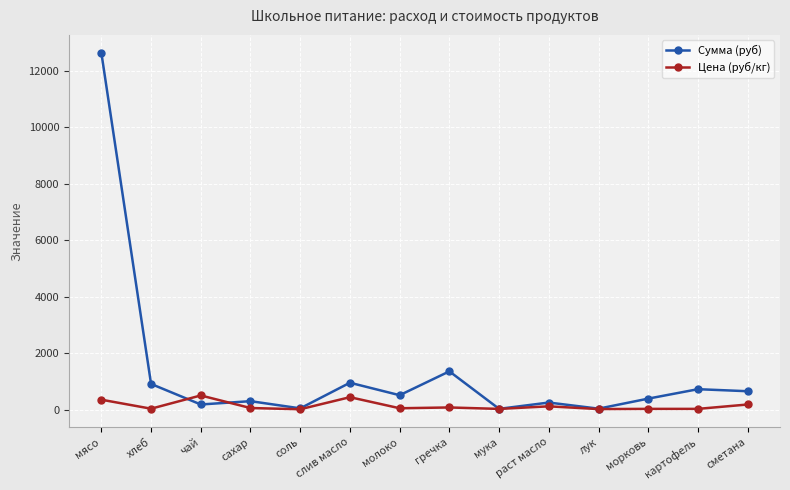

Between раст масло and картофель, which series saw the biggest shift?

Сумма (руб)